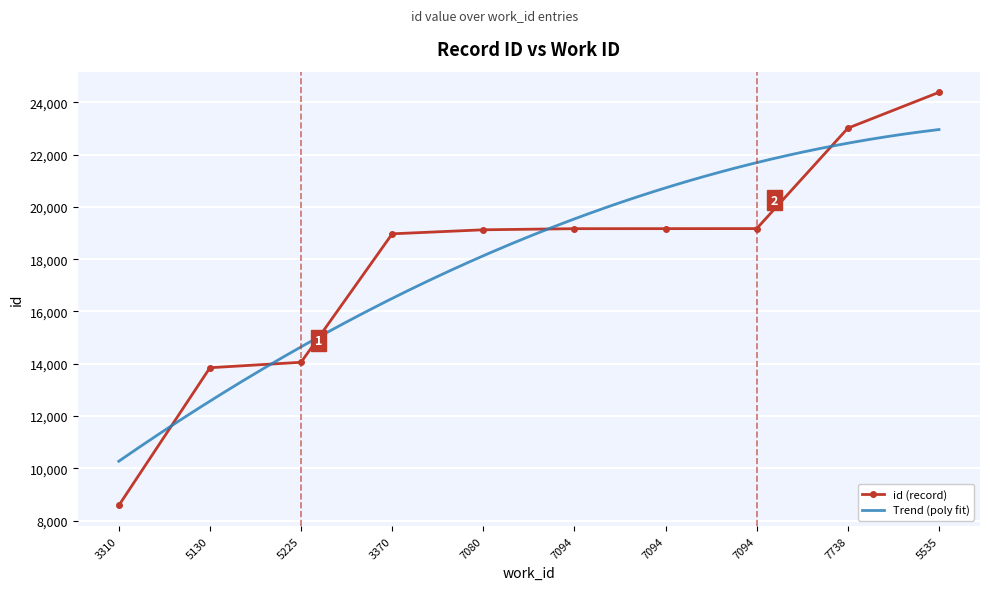

What is the label of the 6th point from the right?

7080